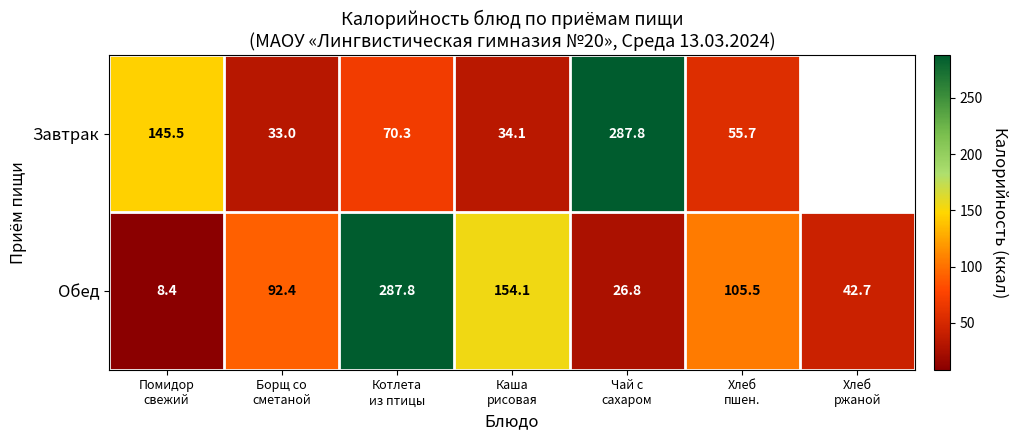

How many values in the Обед series are below 92?

3